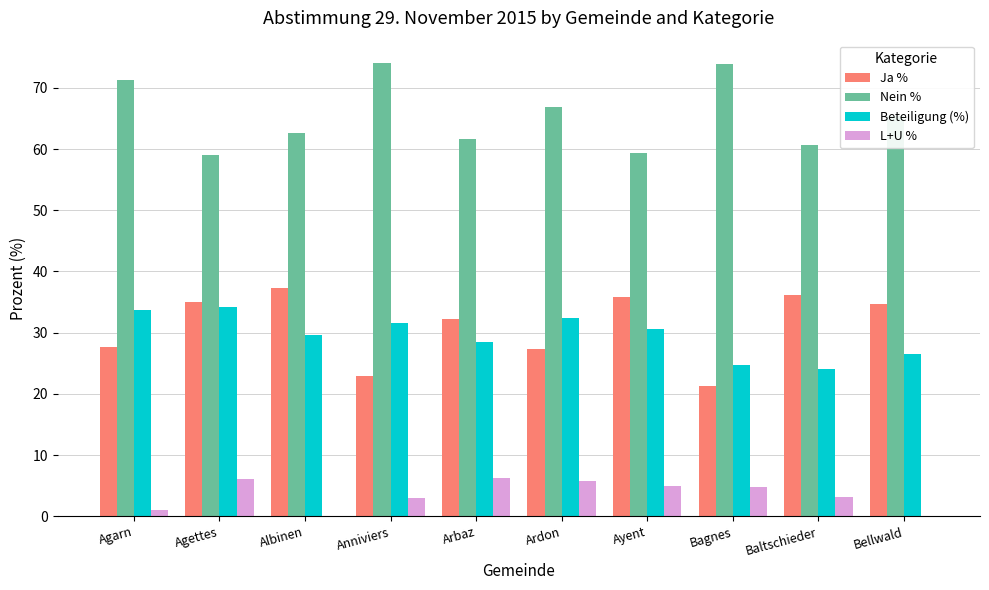

Are the bars horizontal?

No